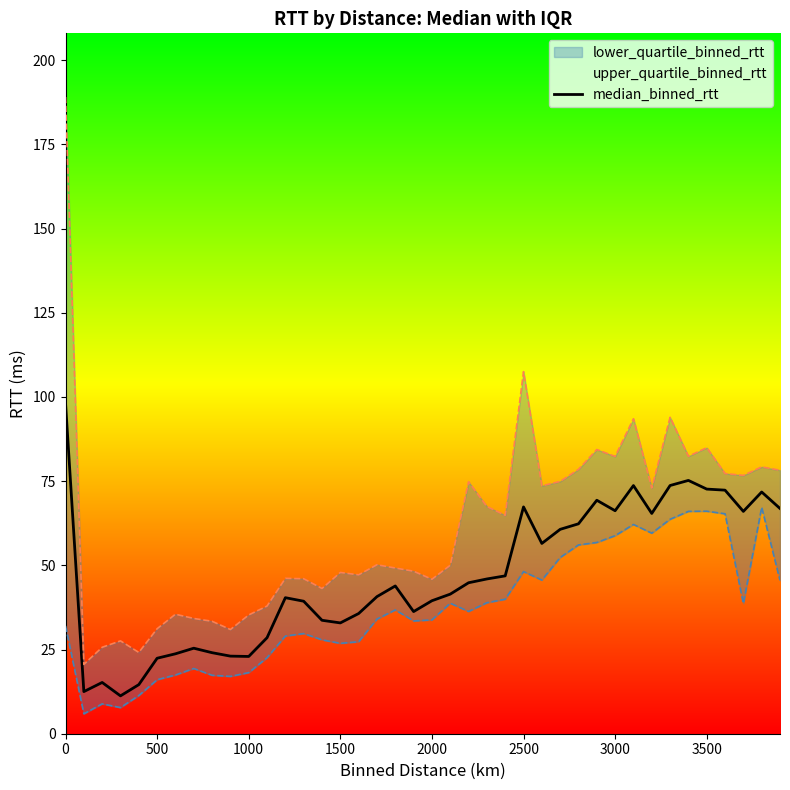

Reading left to right, what are all the values shown in this chart?

98.2	12.5	15.2	11.2	14.6	22.4	23.7	25.4	24.1	23.0	22.9	28.5	40.4	39.3	33.7	32.9	35.7	40.7	43.9	36.3	39.5	41.5	44.8	46.0	46.9	67.4	56.5	60.7	62.3	69.3	66.2	73.7	65.4	73.7	75.2	72.7	72.3	66.0	71.8	66.9